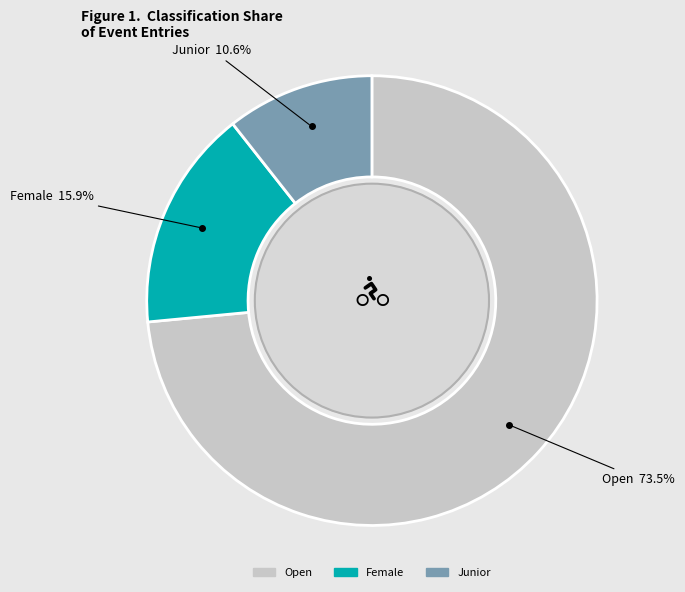

To the nearest percent, what is the difference between the Junior and Female slice percentages?

5%